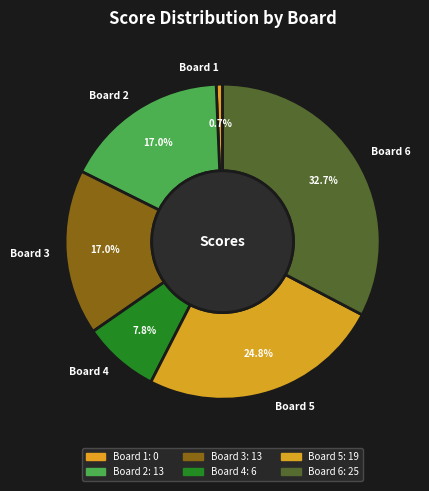

How many segments does this pie chart have?

6